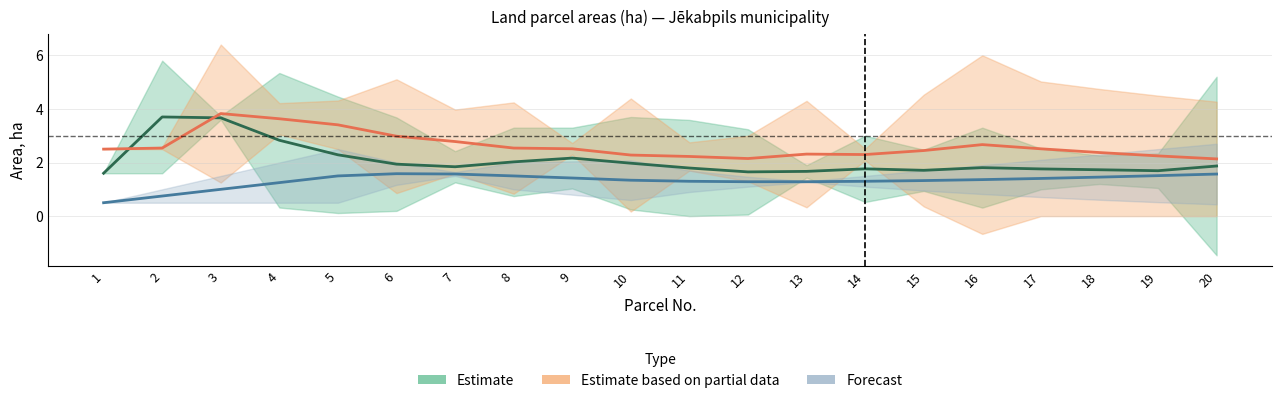

In Estimate based on partial data, how many points are higher than both neighbors (excluding endpoints)?

3